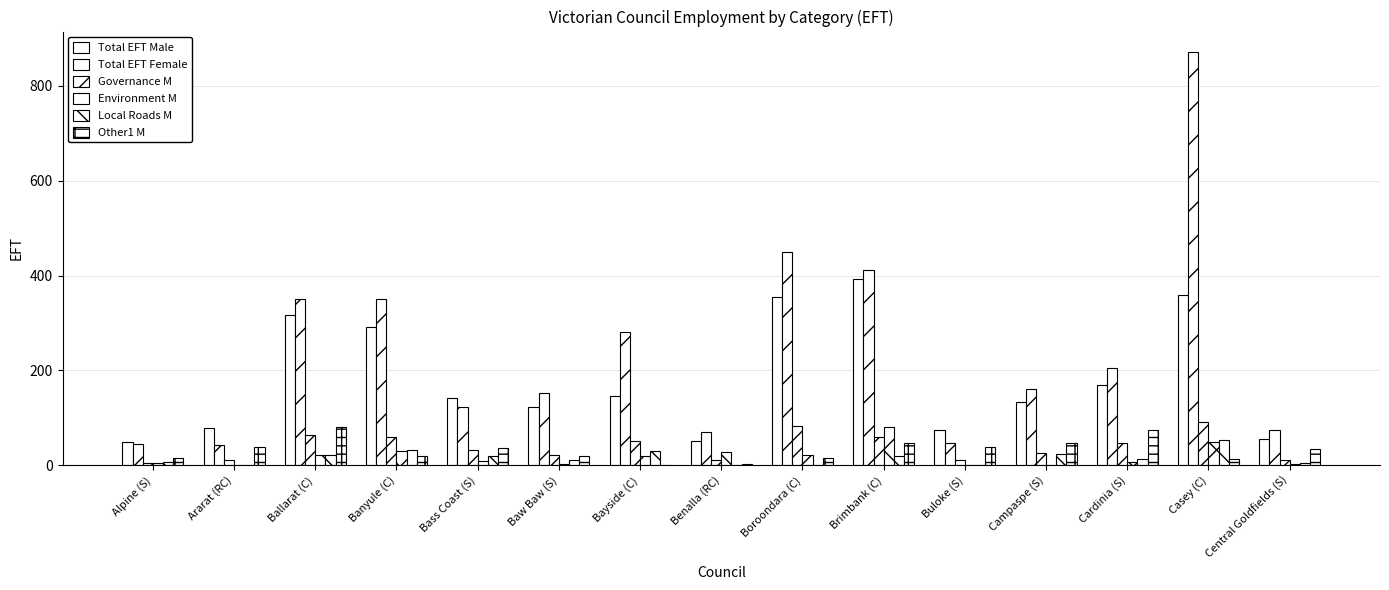

Are the bars grouped side by side (vs. stacked)?

Yes